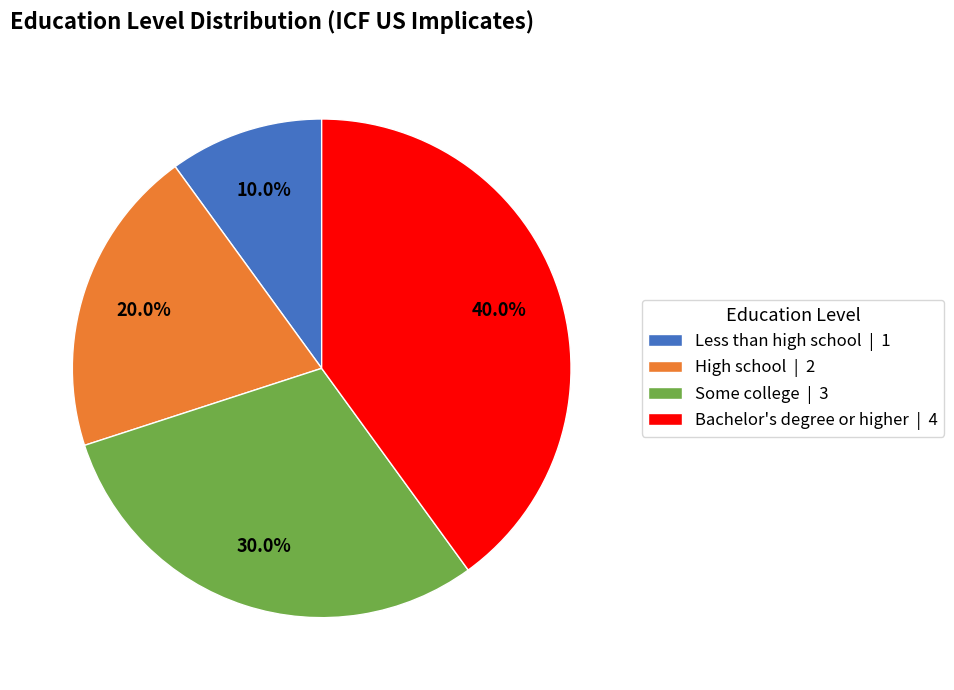

Combined, what portion of the pie is Some college and Less than high school?

40.0%